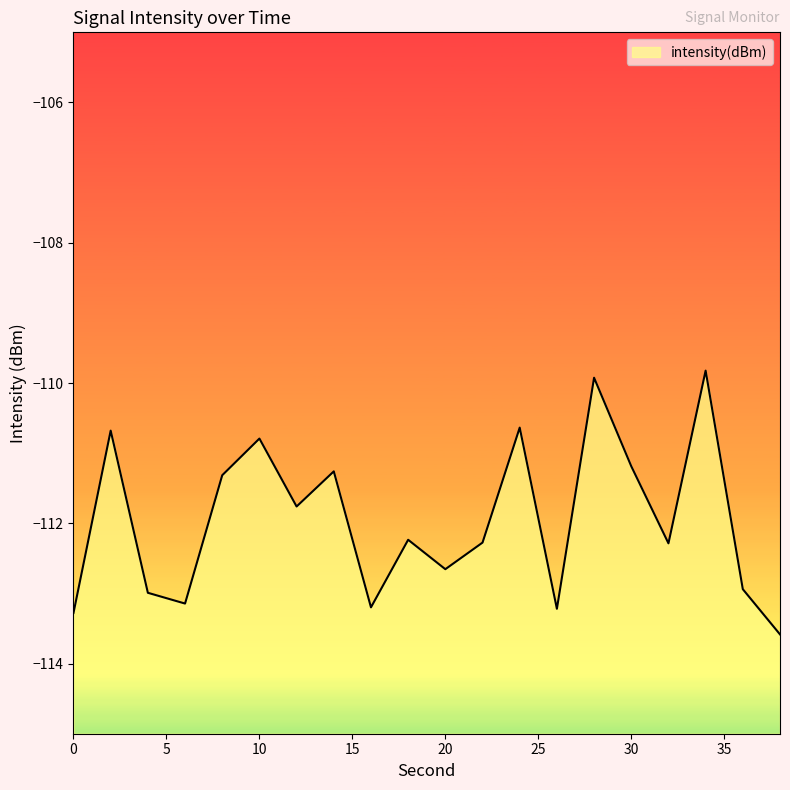

What is the average value?

-112.0